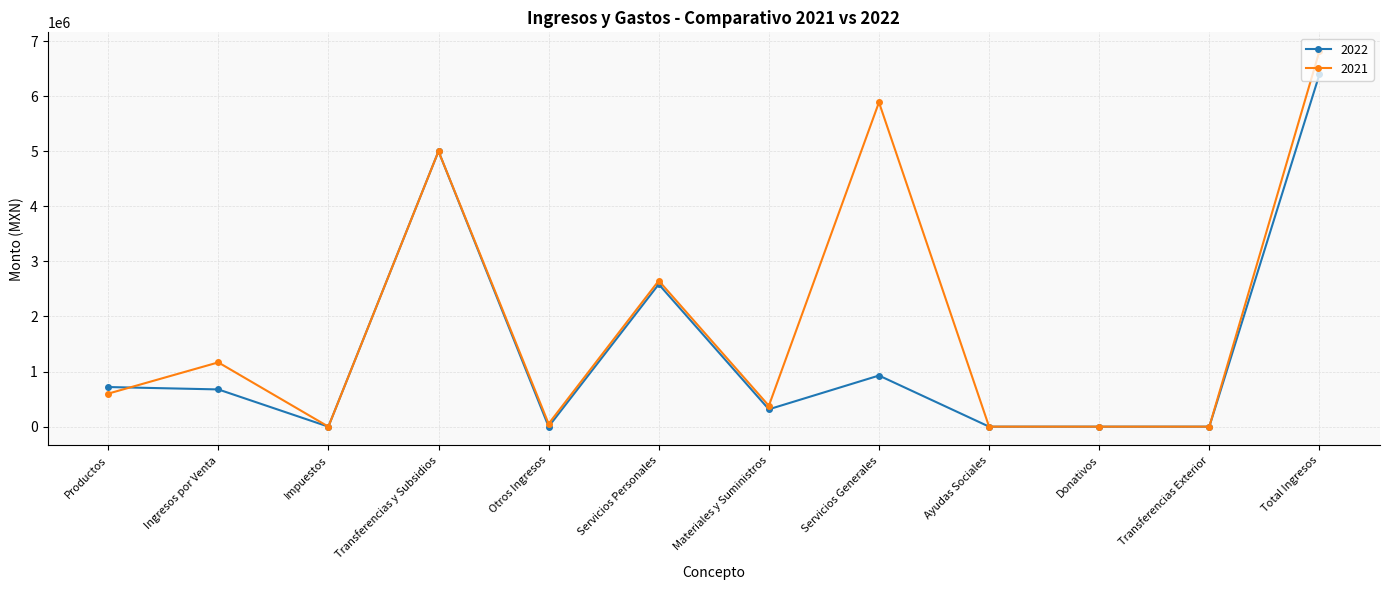

The 2022 series shows -3103216.2 at Ayudas Sociales. True or false?

False